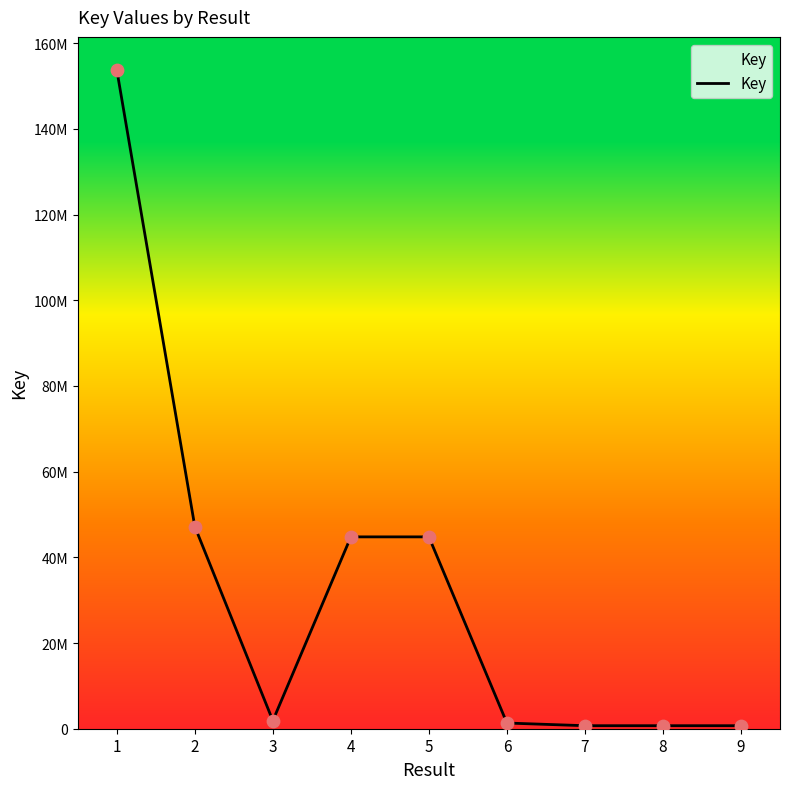

Approximately how many times larger is the value at 1 compared to 4?

3.4